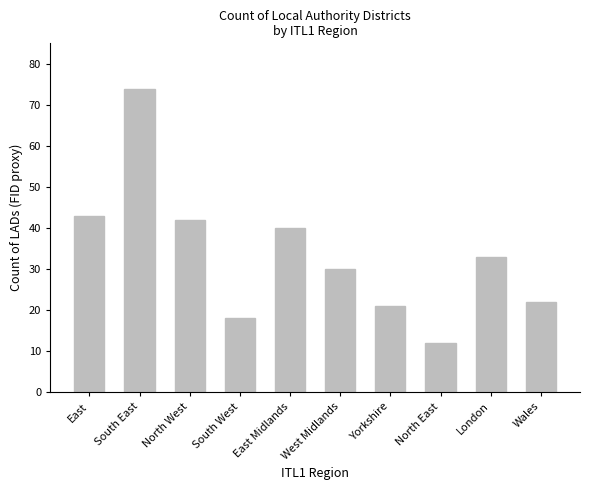

What is the label of the 5th bar from the right?

West Midlands